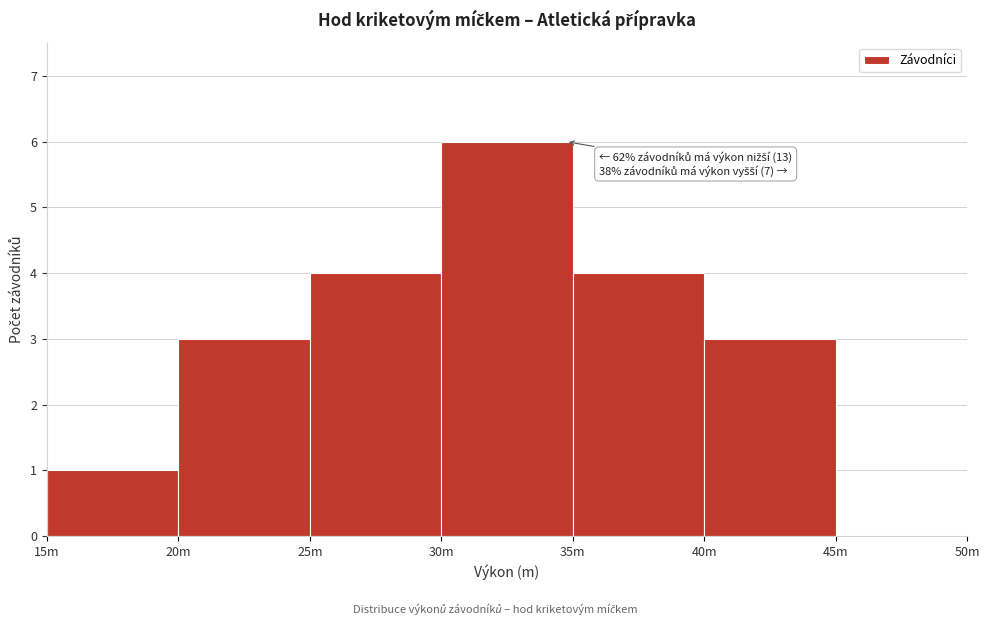

Reading right to left, extract all data points from this chart.

45m=0	40m=3	35m=4	30m=6	25m=4	20m=3	15m=1